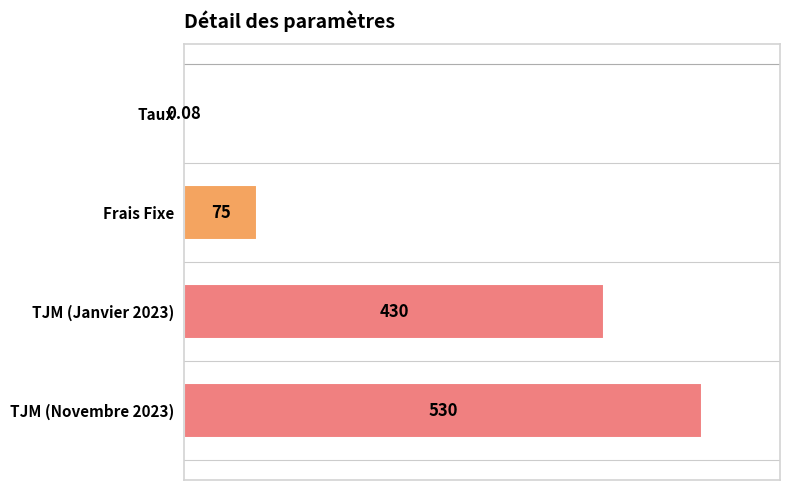

Where is the data nearest to the value 265?

TJM (Janvier 2023)